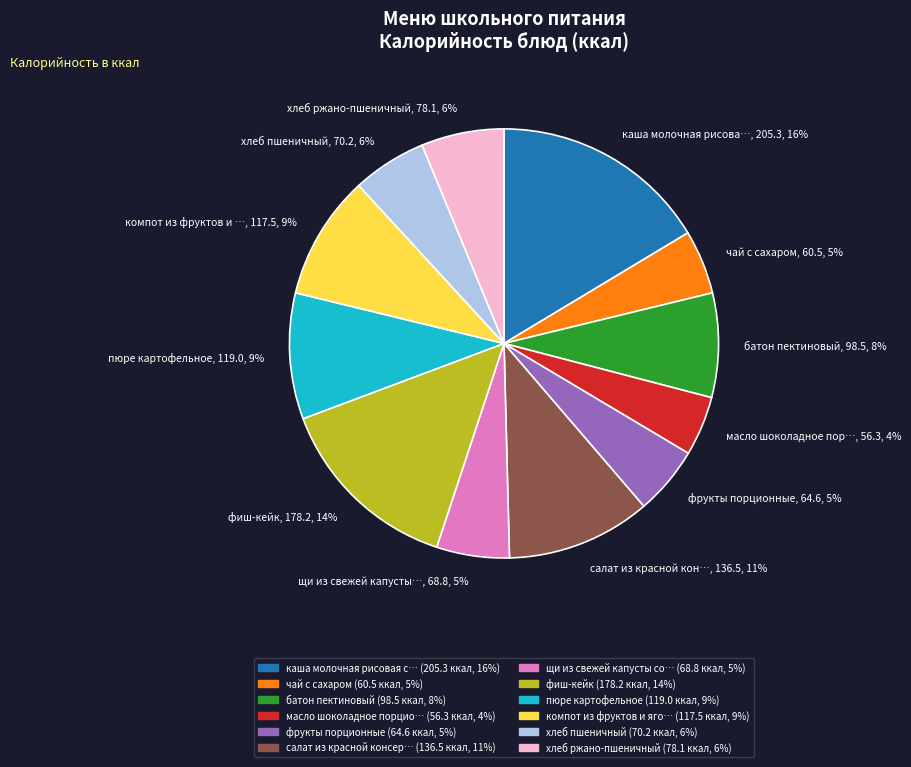

To the nearest percent, what percentage of the pie is пюре картофельное, 119.0, 9%?

9%